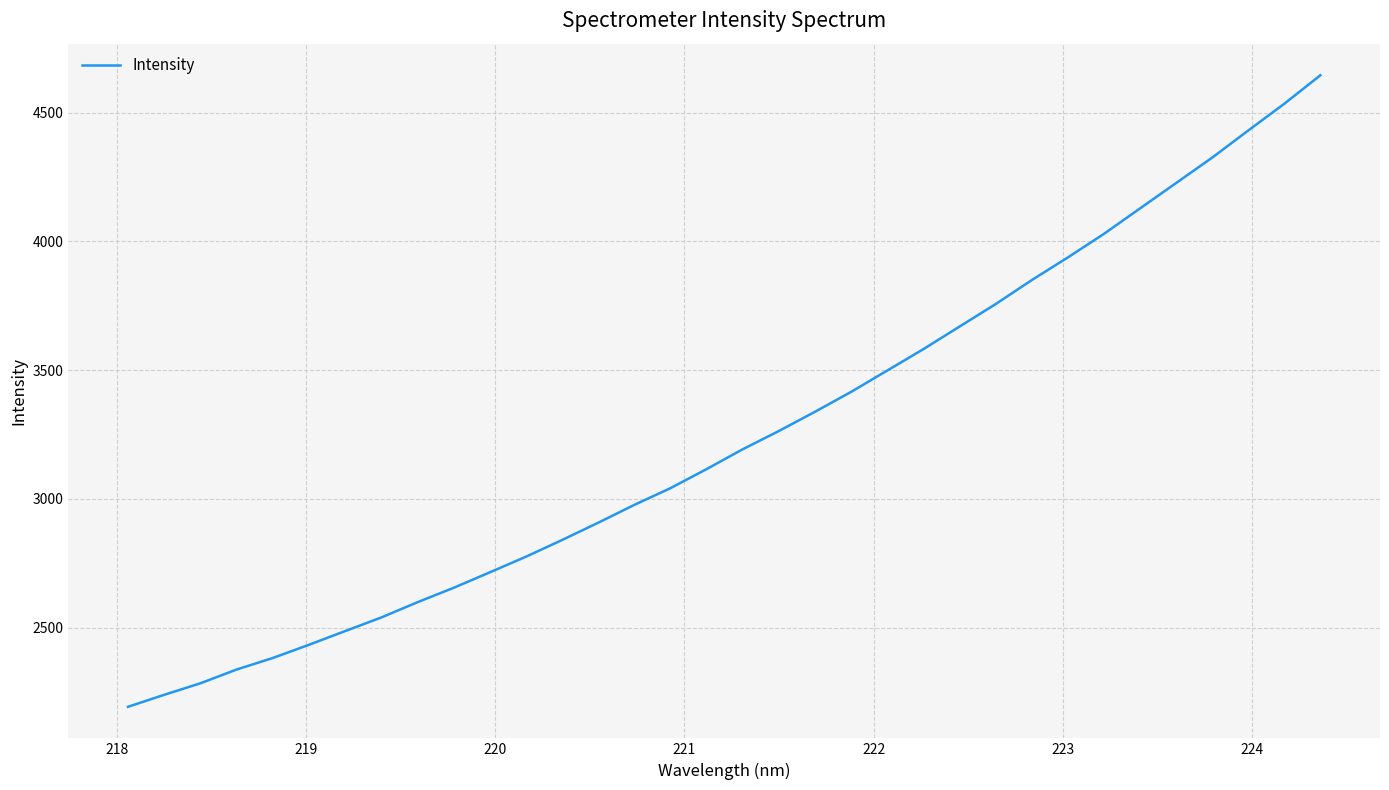

What is the greatest value displayed?

4645.6